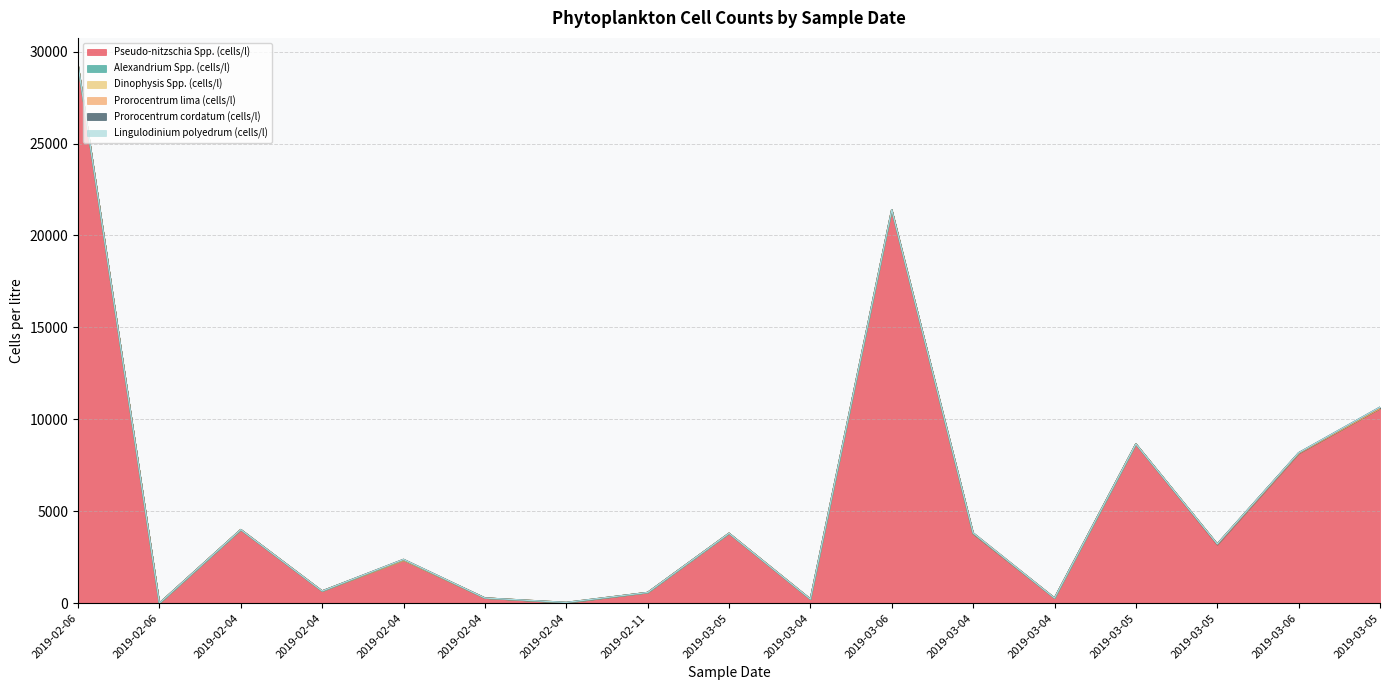

Does the chart display data point markers on the line(s)?

No